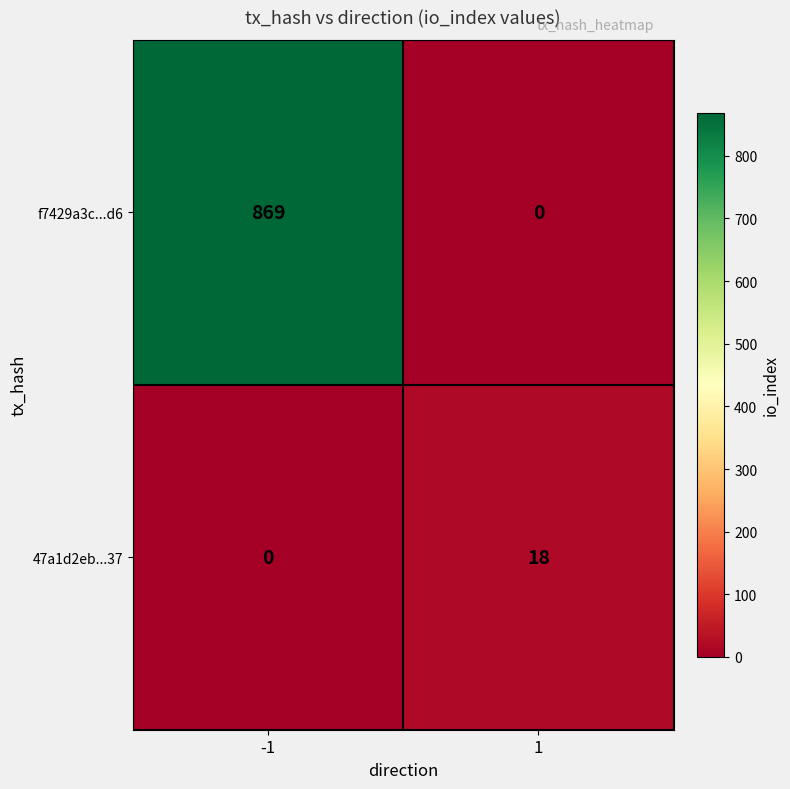

How many values in 47a1d2eb...37 are above zero?

1